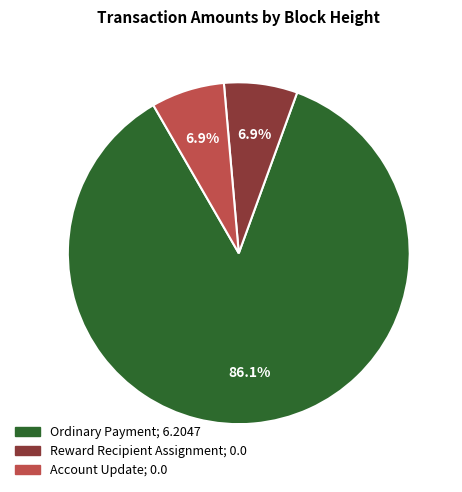

Does any single category account for the majority?

Yes